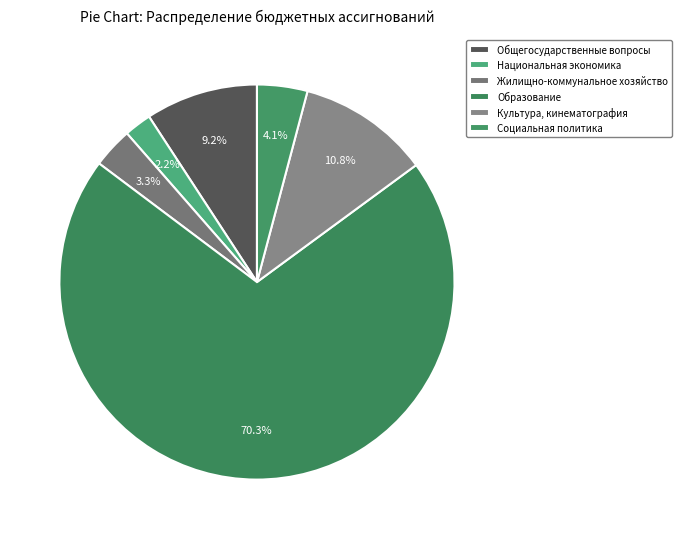

How many slices are in this pie chart?

6